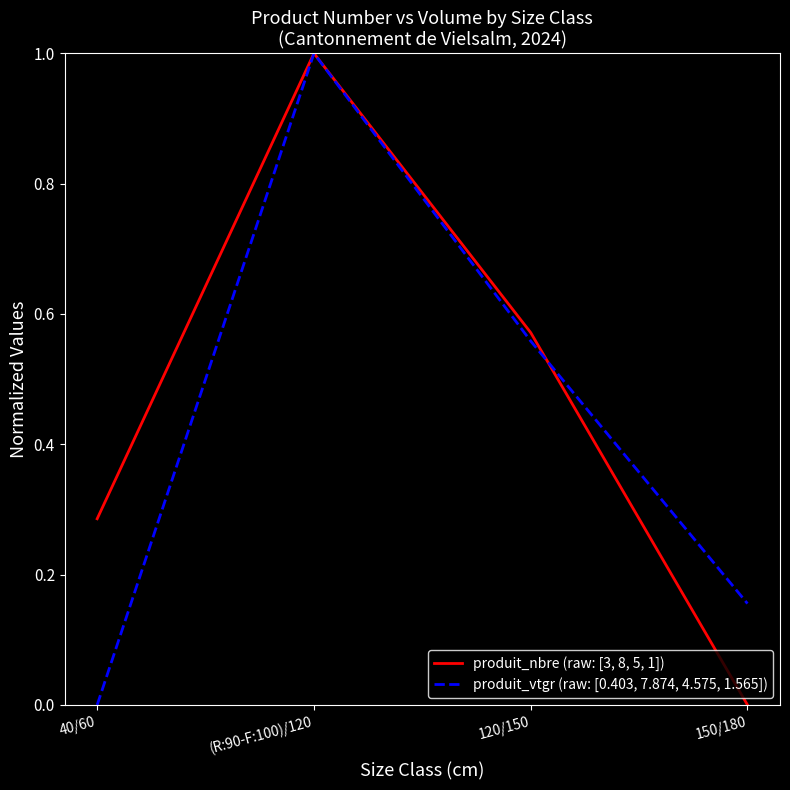

Rank the series by their average value, from lowest to highest.

produit_vtgr (raw: [0.403, 7.874, 4.575, 1.565]), produit_nbre (raw: [3, 8, 5, 1])